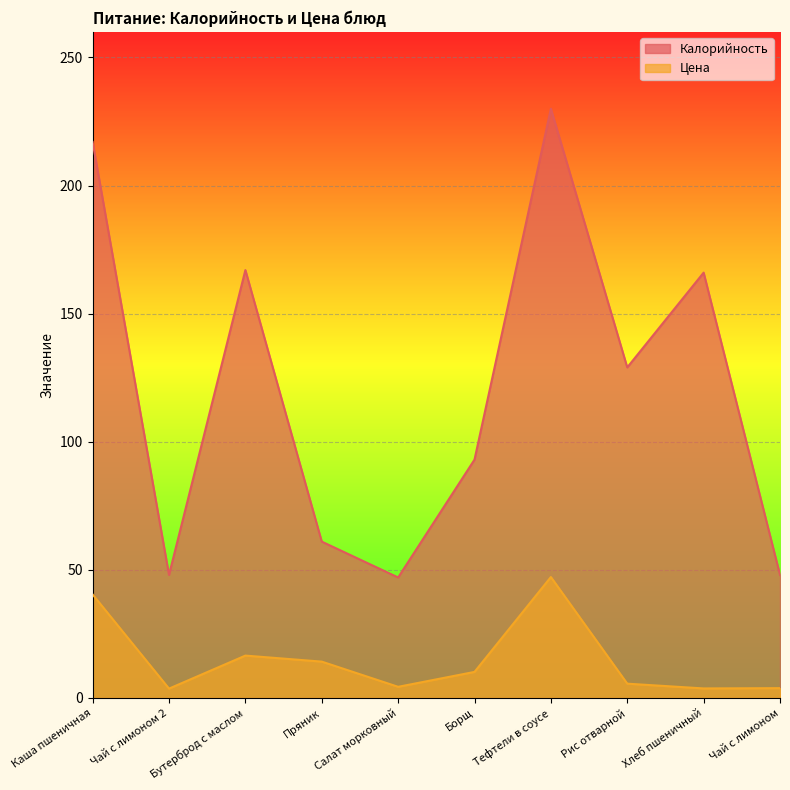

Reading right to left, transcribe all the data shown in this chart.

Калорийность: 48.0	166.0	129.0	230.0	93.0	47.0	61.0	167.0	48.0	217.0
Цена: 3.8	3.7	5.5	47.2	10.1	4.3	14.2	16.5	3.6	40.4